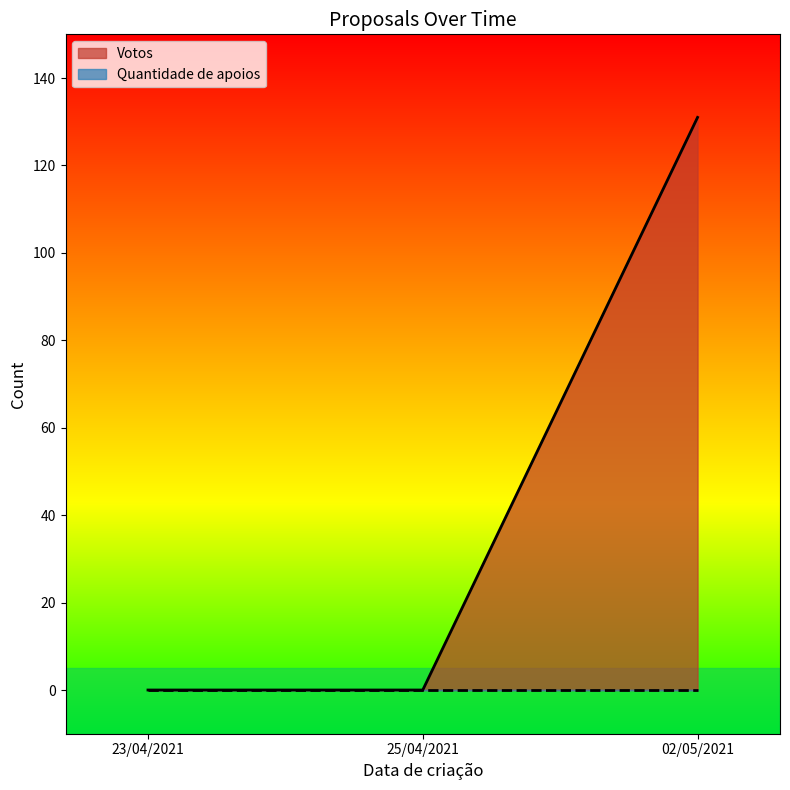

At which category is the sum across all series the highest?

02/05/2021